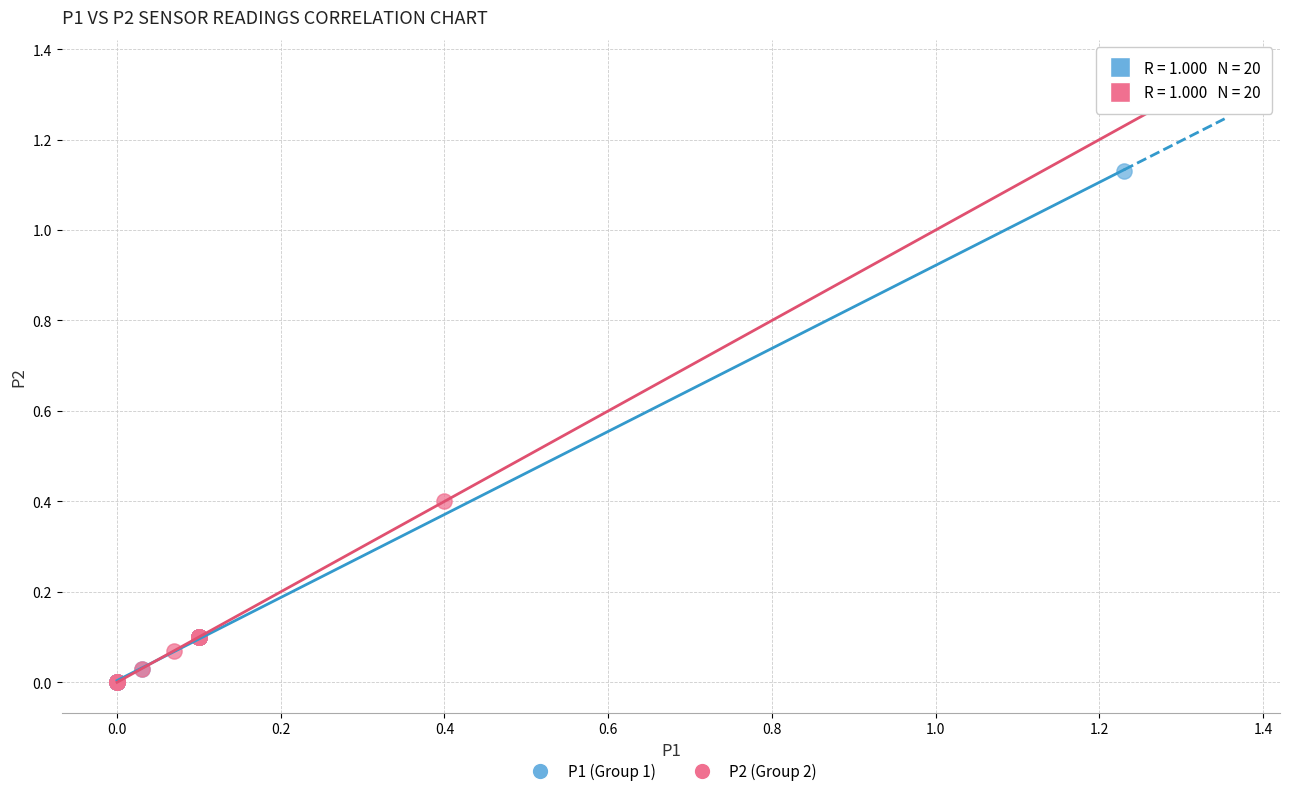

Which series has the widest spread of Y values?

P1 (Group 1)